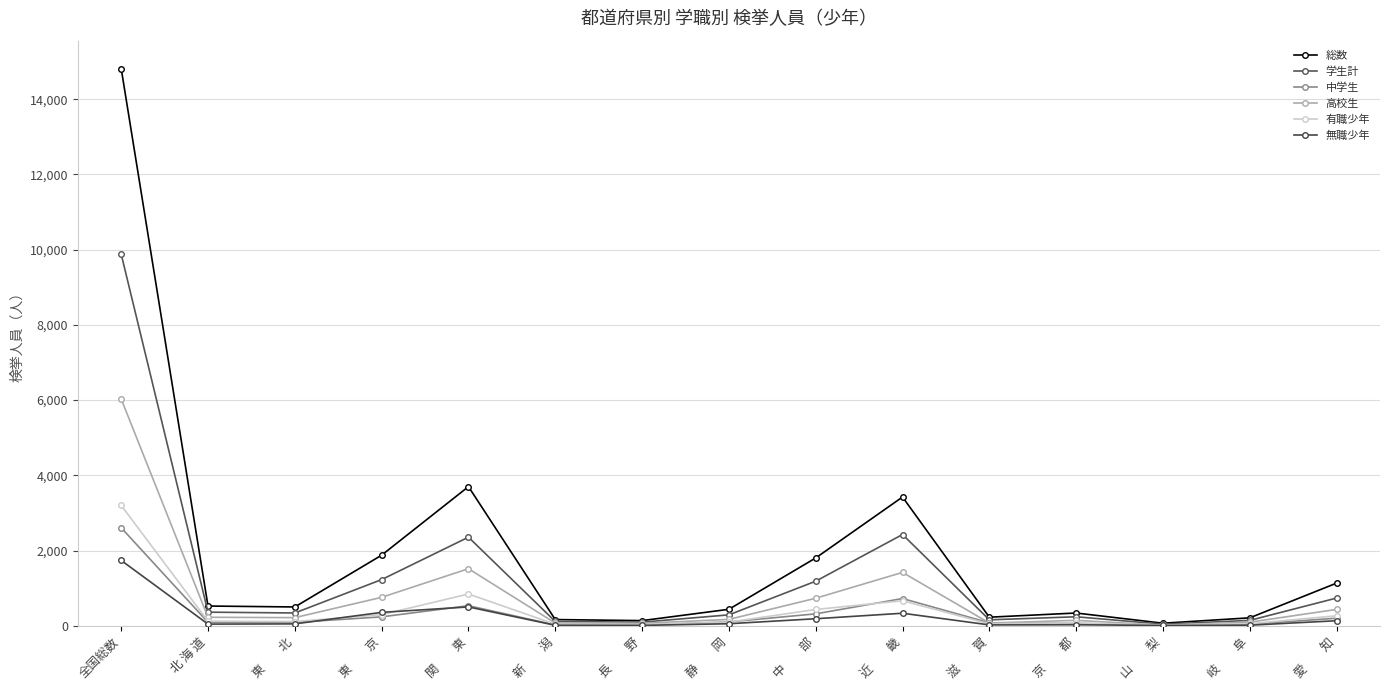

Rank the categories by 無職少年 value from lowest to highest.

山　　梨, 長　　野, 新　　潟, 岐　　阜, 滋　　賀, 京　　都, 北 海 道, 東　　北, 静　　岡, 愛　　知, 中　　部, 近　　畿, 東　　京, 関　　東, 全国総数